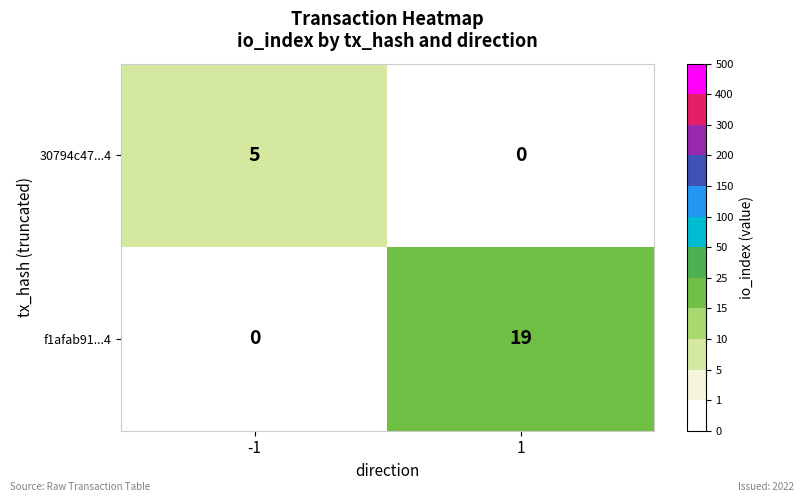

What is the difference between the f1afab91...4 values at 1 and -1?

19